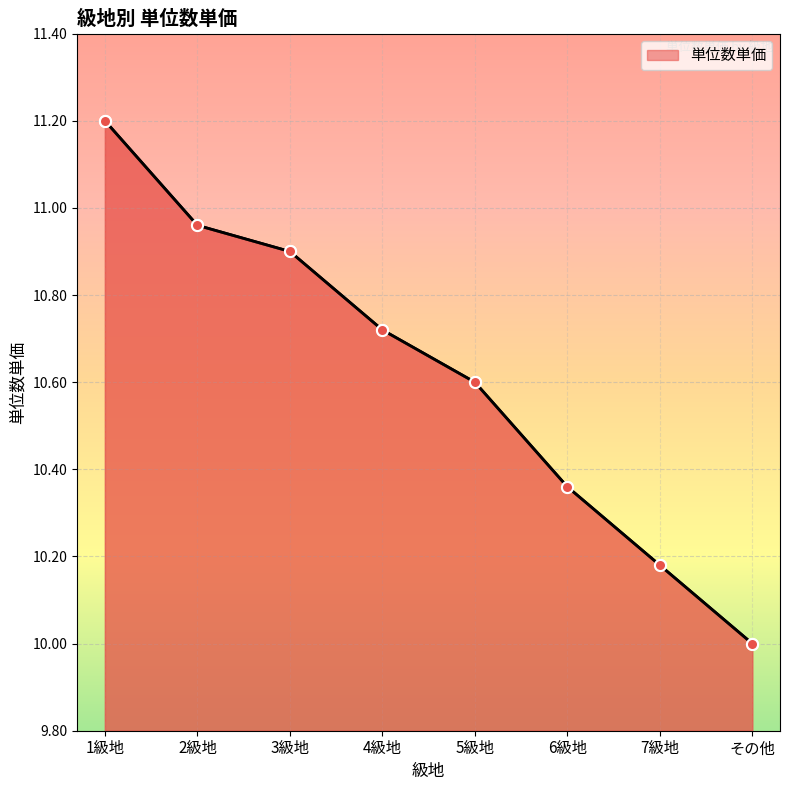

Which category has the highest value across all series?

1級地